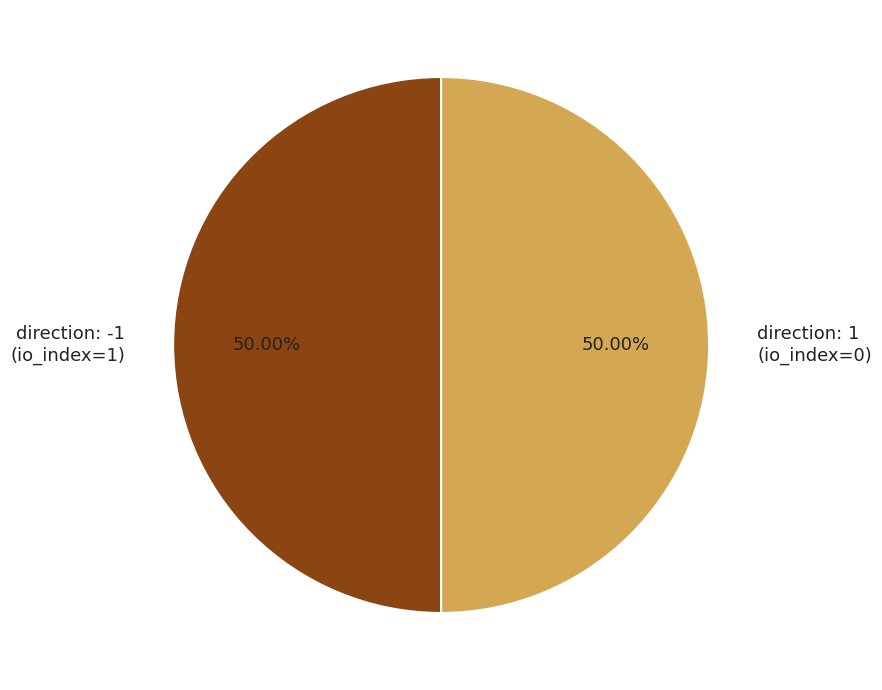

To the nearest percent, what is the difference between the largest and smallest slice percentages?

0%